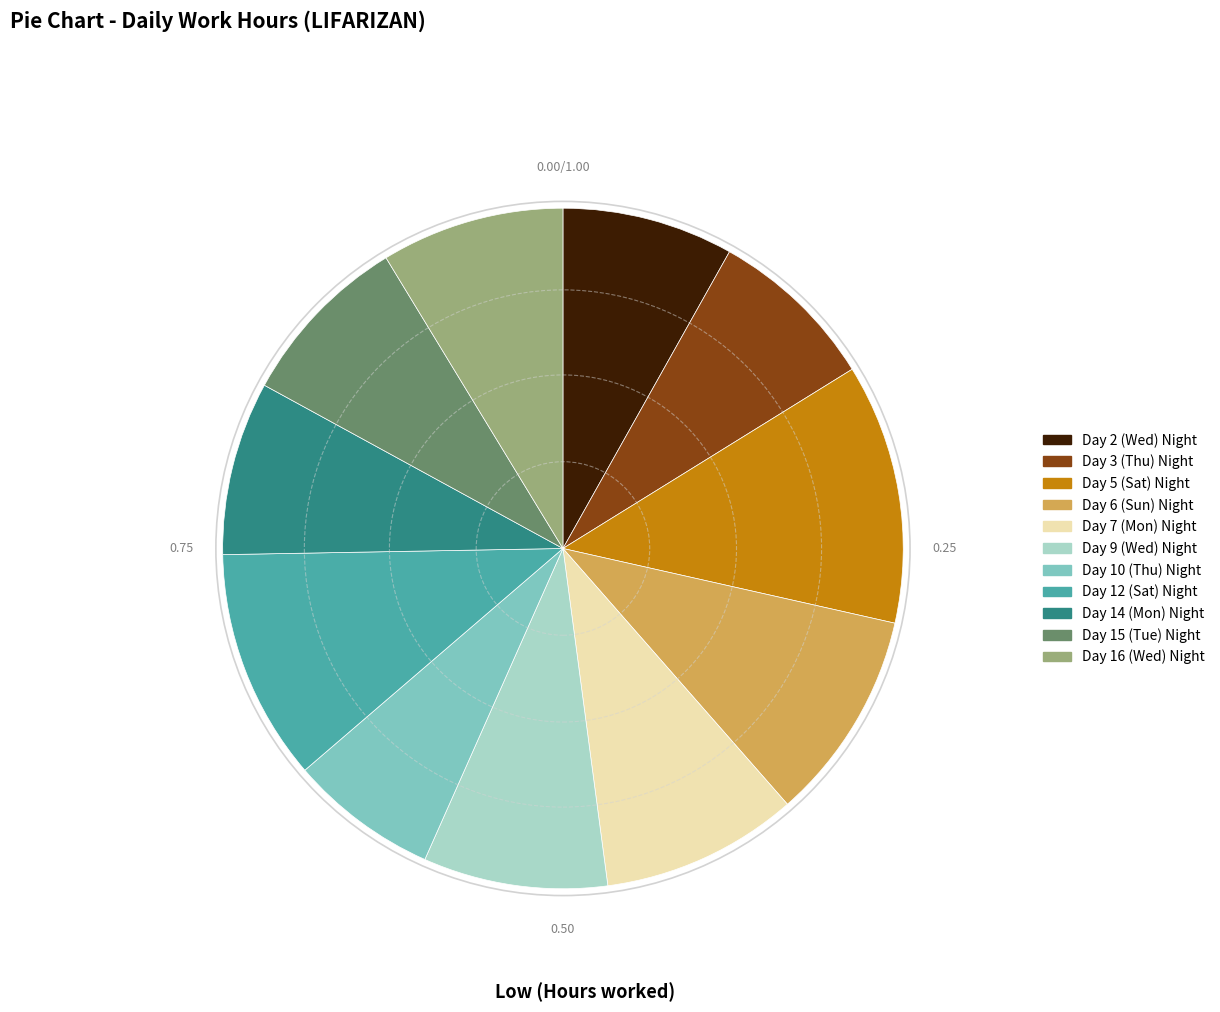

Which has a higher value, Day 2 (Wed) Night or Day 7 (Mon) Night?

Day 7 (Mon) Night